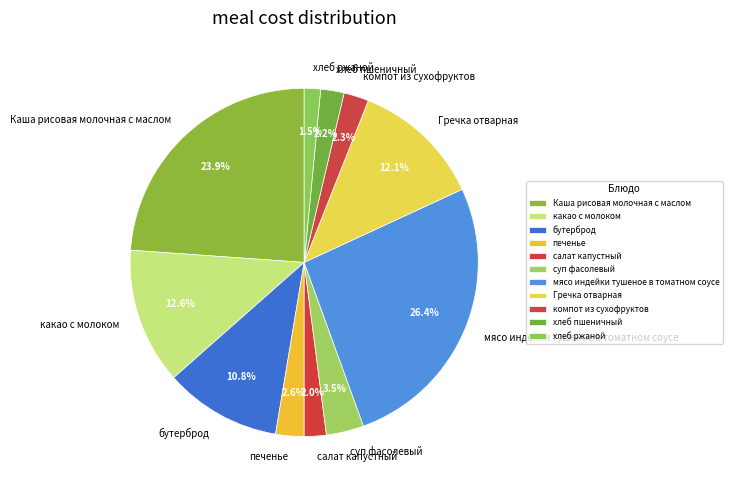

Is it true that мясо индейки тушеное в томатном соусе is 20% of the pie?

False